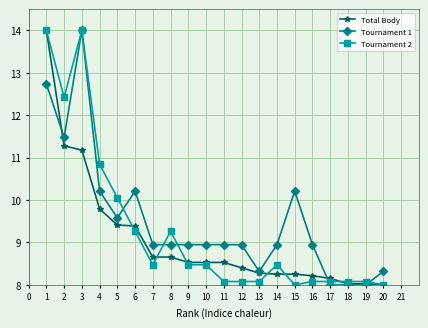

At 8, list the series in order from largest to smallest.

Tournament 2, Tournament 1, Total Body